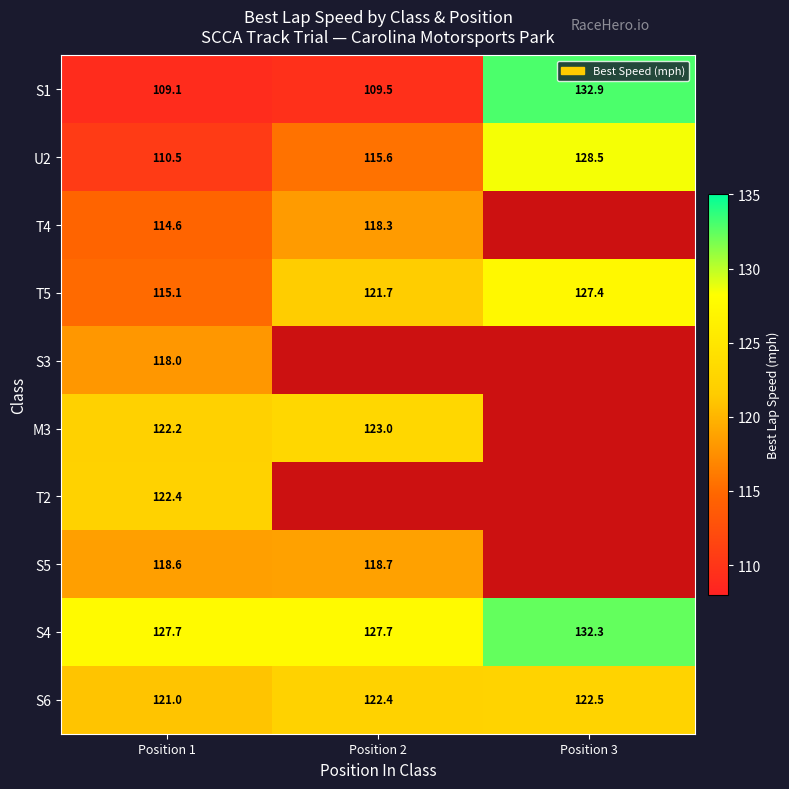

Which category has the highest value in the U2 series?

Position 3